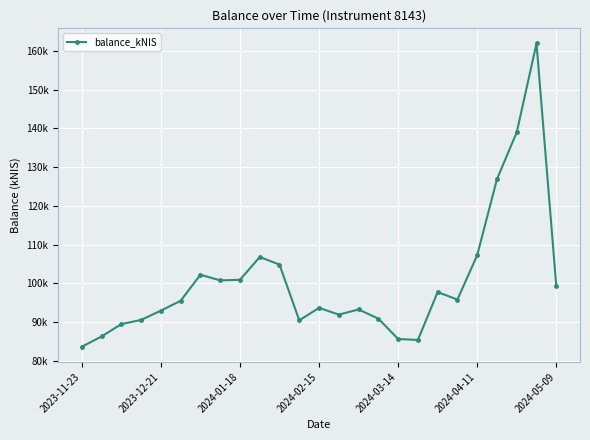

True or false: there are more than 1 points higher than both neighbors.

True